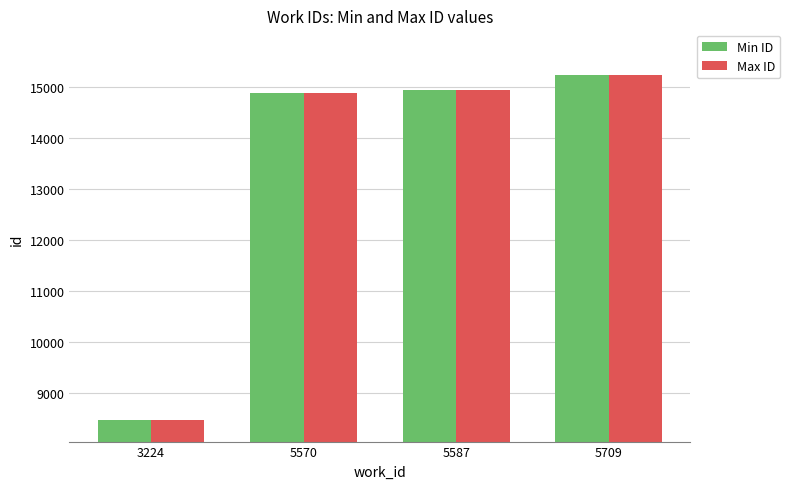

At which category is the sum across all series the highest?

5709